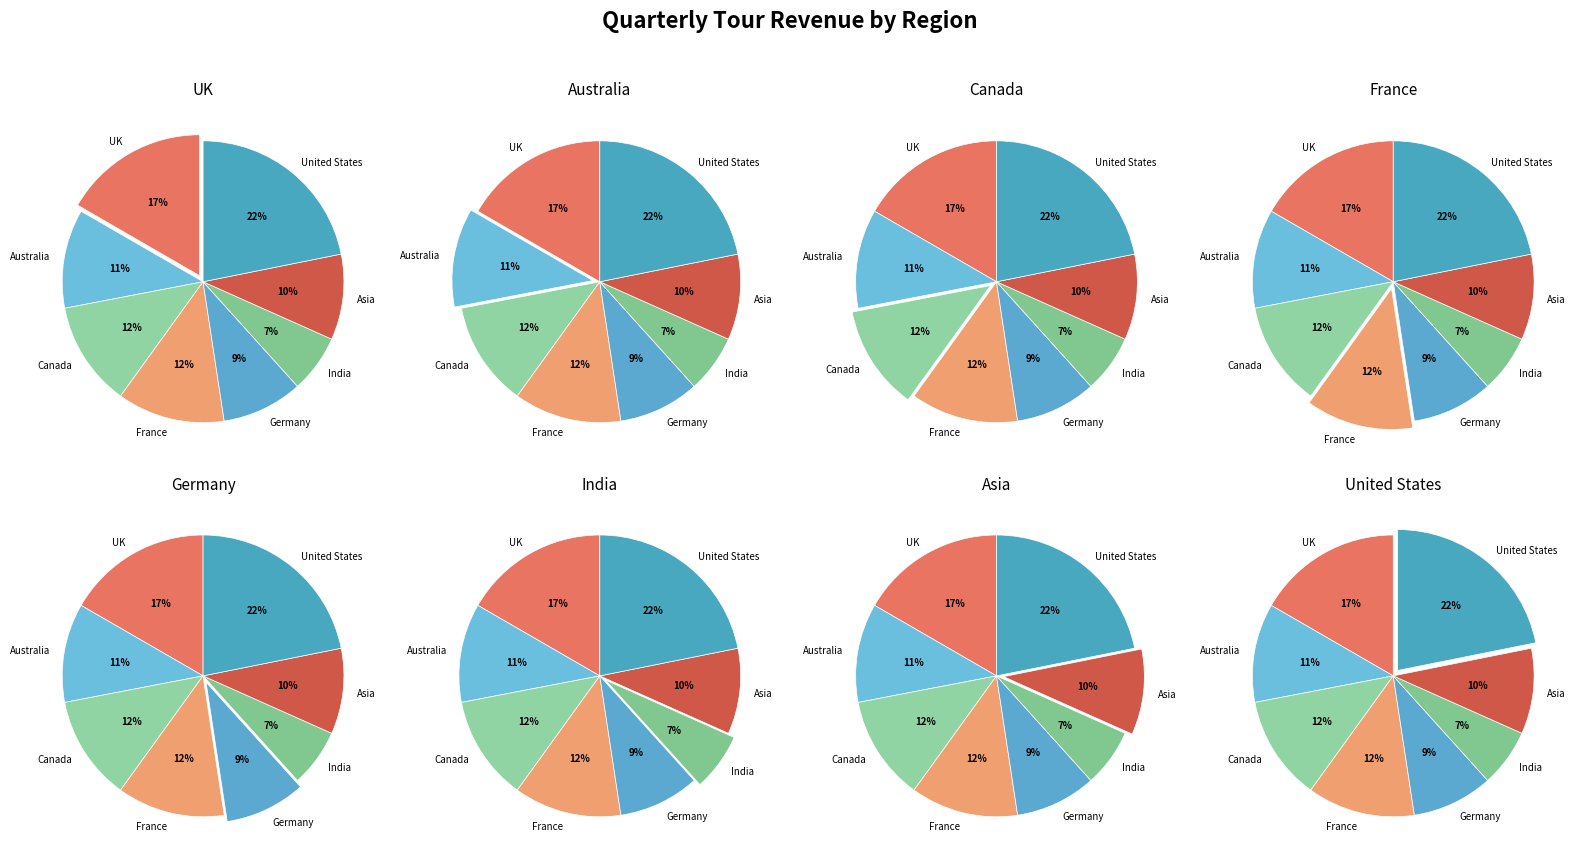

Rank the categories by value from lowest to highest.

India, Germany, Asia, Australia, Canada, France, UK, United States